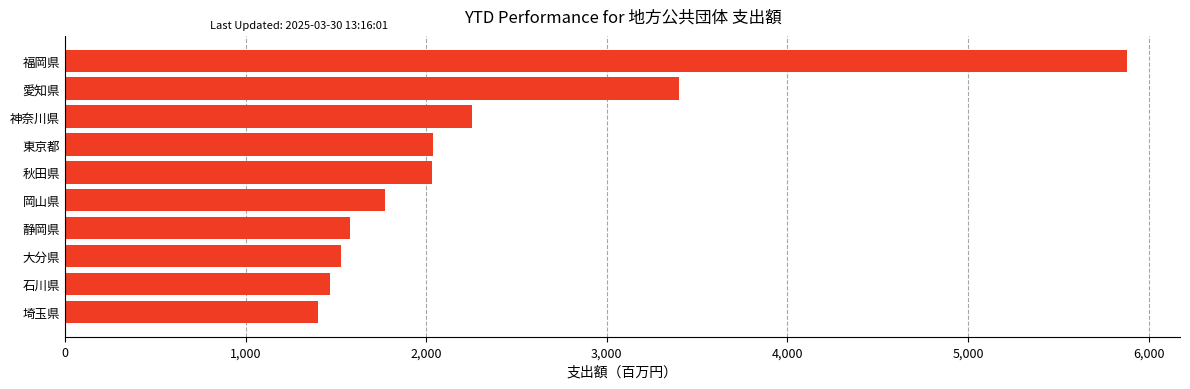

Approximately how many times larger is the value at 愛知県 compared to 静岡県?

2.2